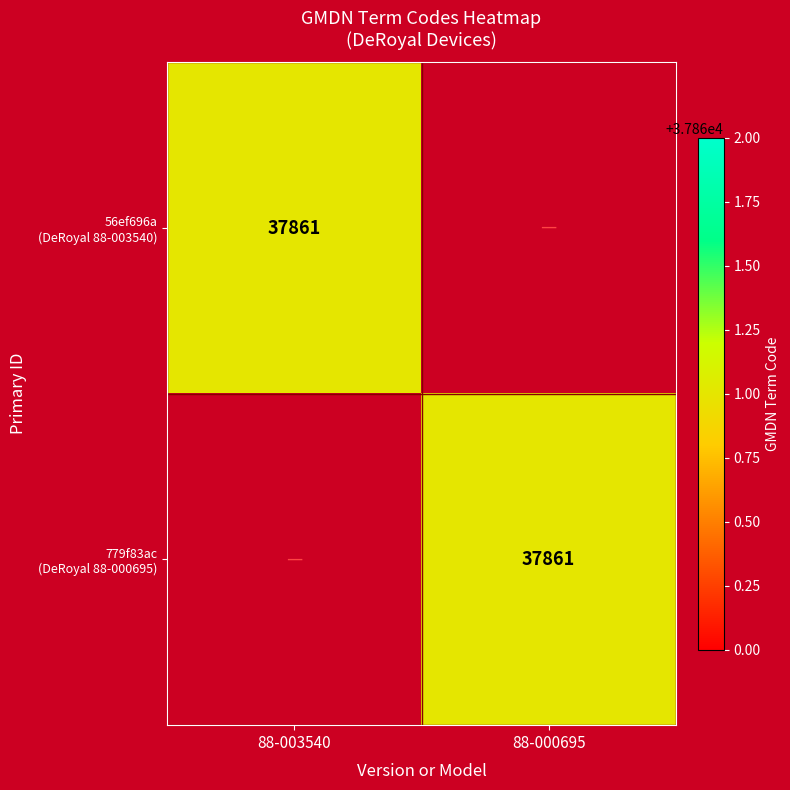

Is the value of 56ef696a (DeRoyal 88-003540) at 88-003540 greater than the value of 779f83ac (DeRoyal 88-000695) at 88-003540?

Yes